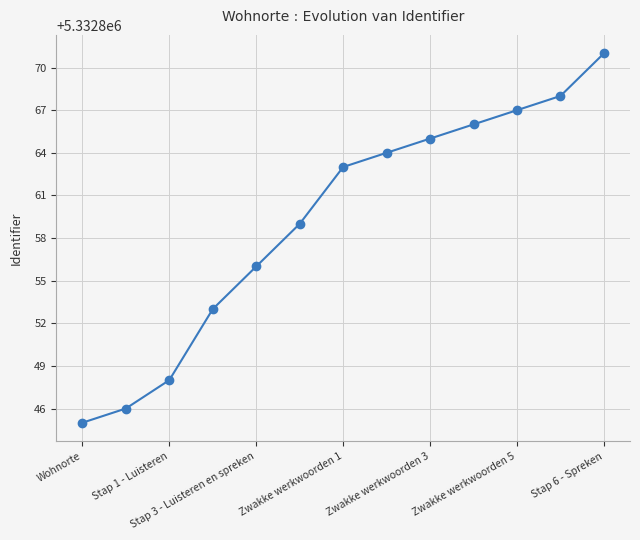

What is the greatest value displayed?

5332871